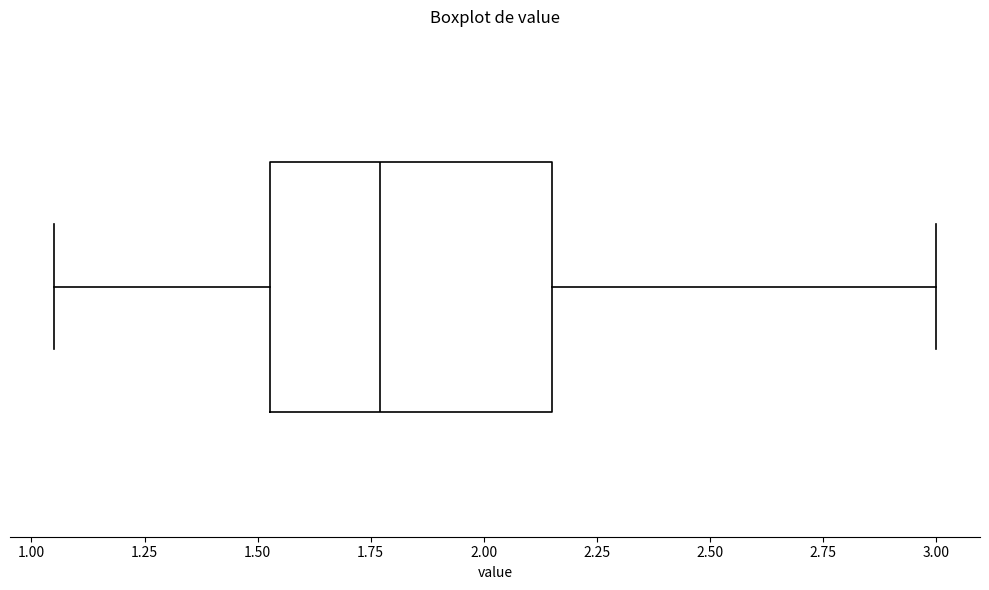

Where does the median line of the box sit on the x-axis? The values are not printed on the chart, so give them approximately, as read against the axis.

1.75